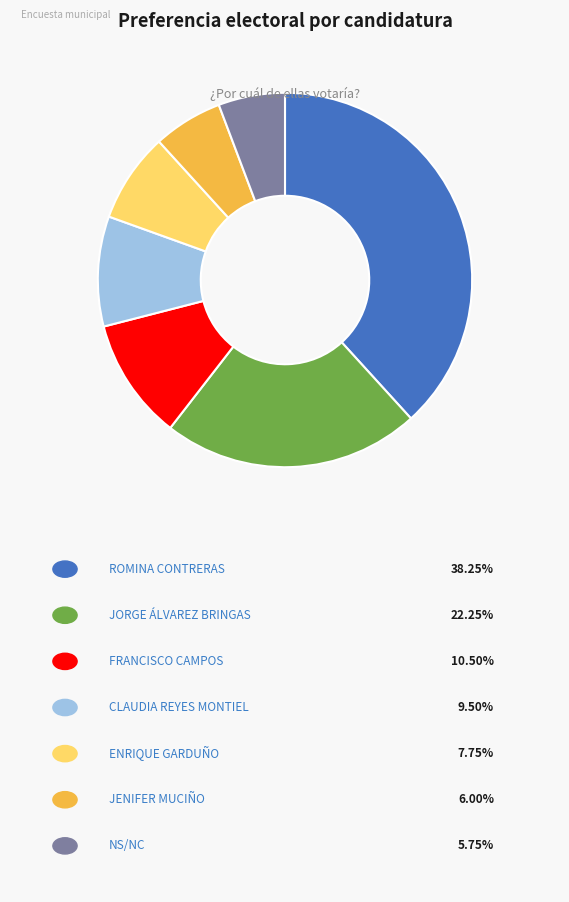

Count the number of slices in the pie.

7